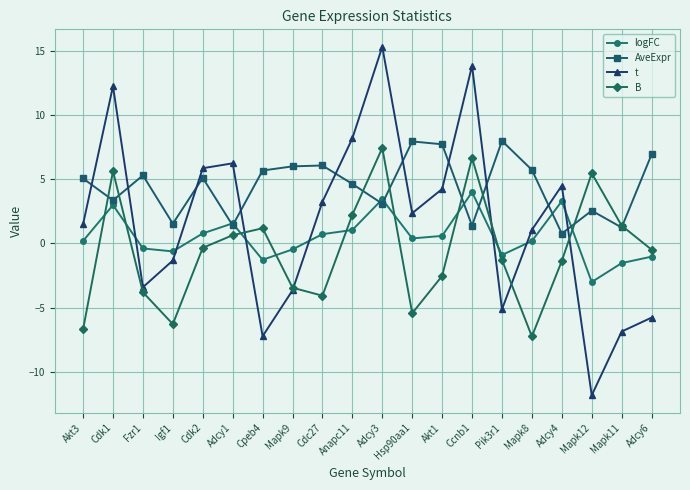

Where does the B series first go above 0?

Cdk1